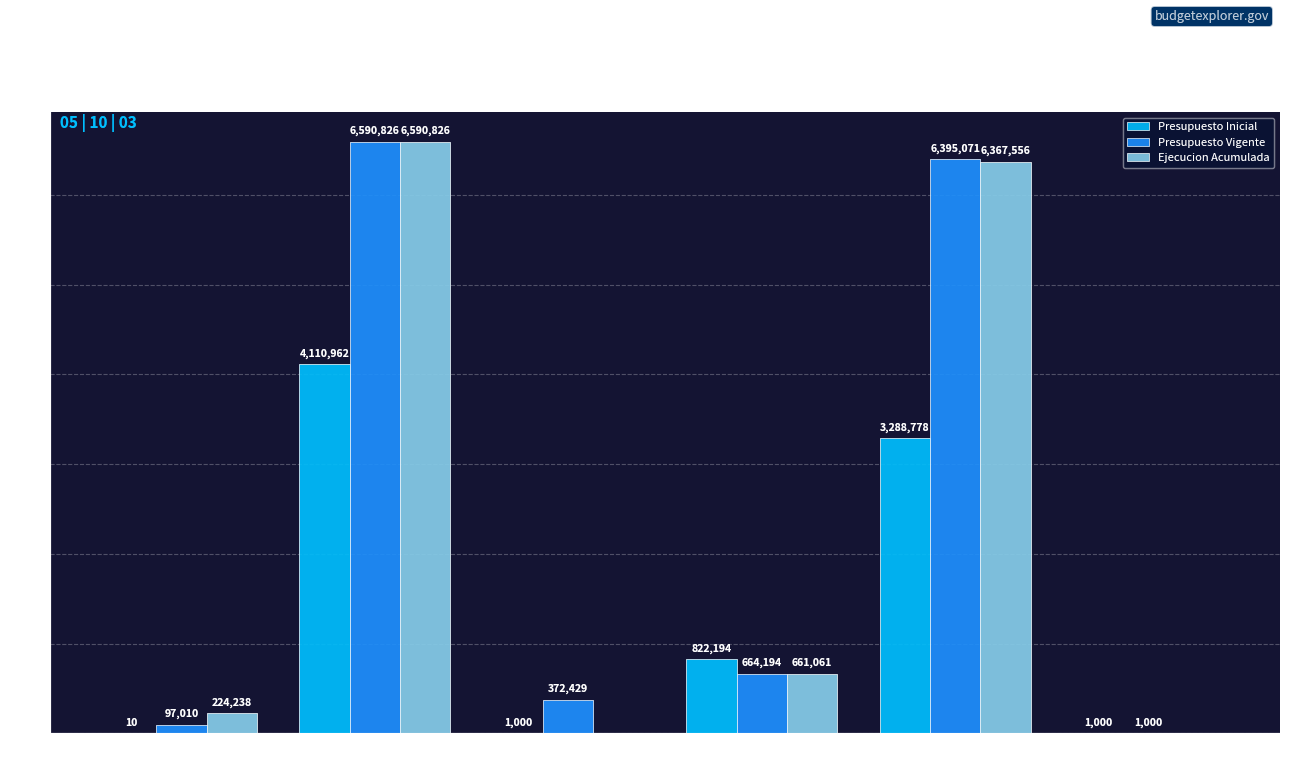

What is the spread (max minus min) of values at SALDO INICIAL
DE CAJA?

372429